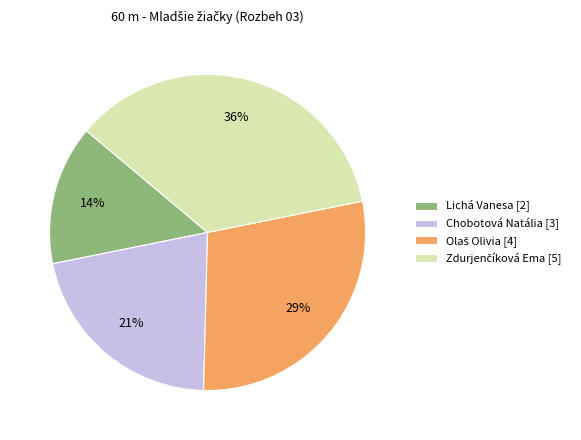

To the nearest percent, what is the difference between the Chobotová Natália and Lichá Vanesa slice percentages?

7%